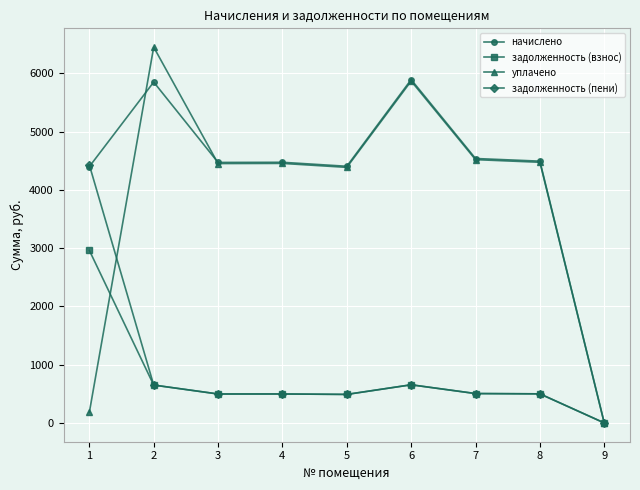

Which series has the largest range (max minus min)?

уплачено